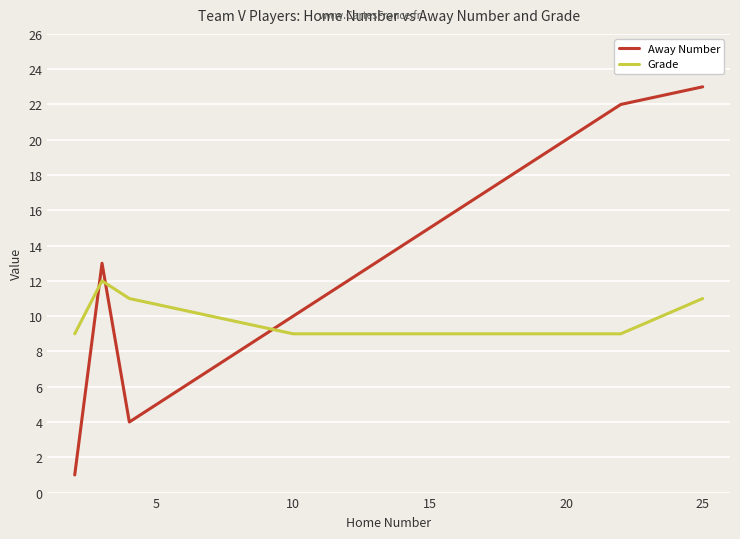

True or false: Grade has more than 0 points higher than both neighbors.

True